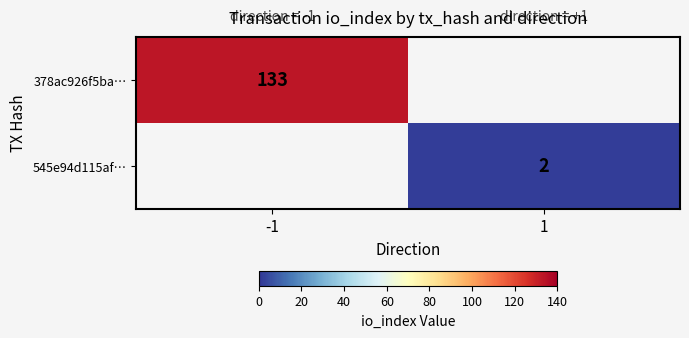

Is the value of 545e94d115af… at 1 greater than the value of 378ac926f5ba… at -1?

No